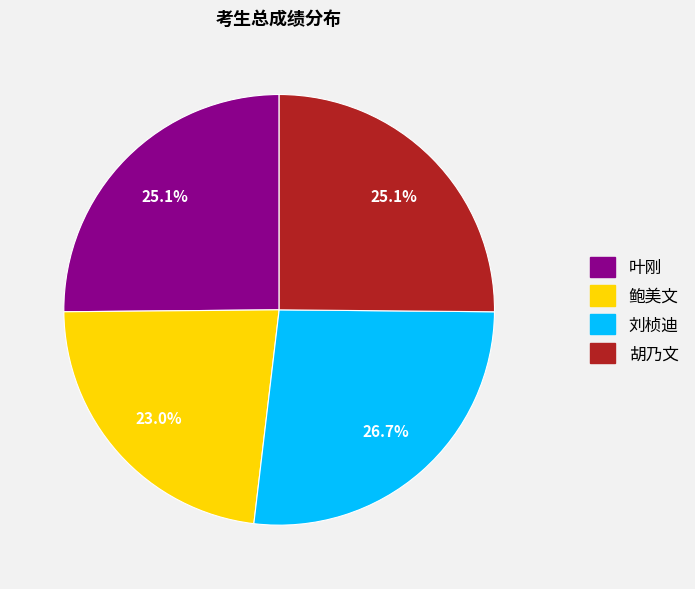

True or false: 叶刚 accounts for 16% of the total.

False